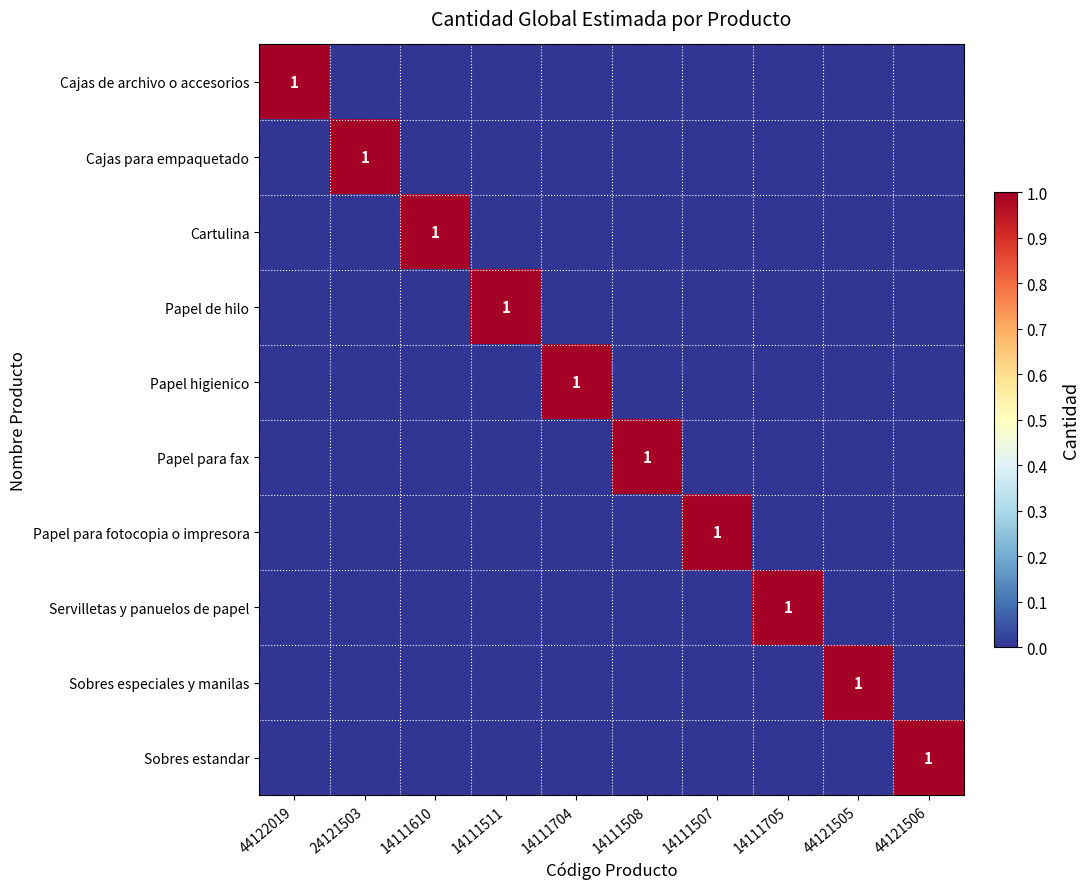

Which category has the lowest value across all series?

24121503